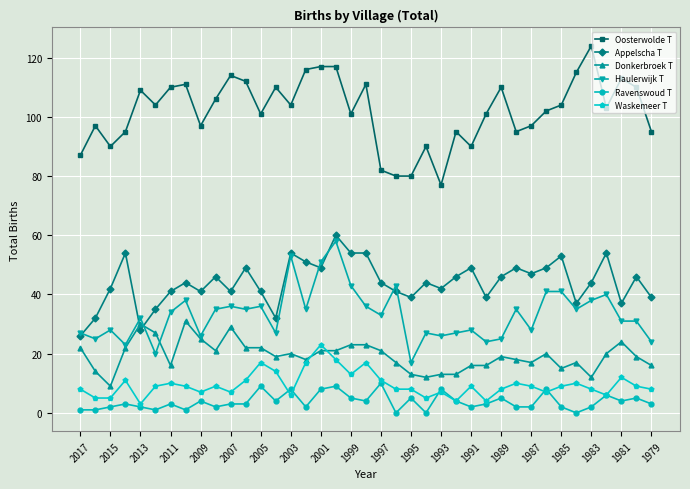

True or false: Oosterwolde T and Appelscha T cross at least once.

False